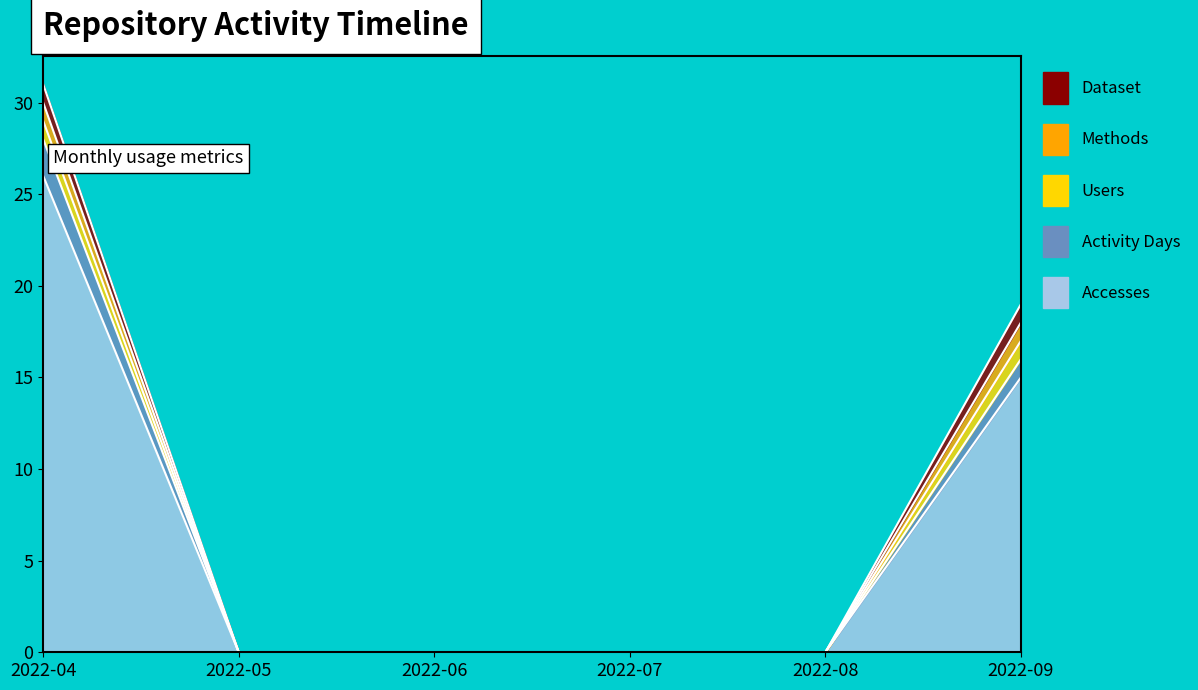

What is the sum of all Activity Days values?

3